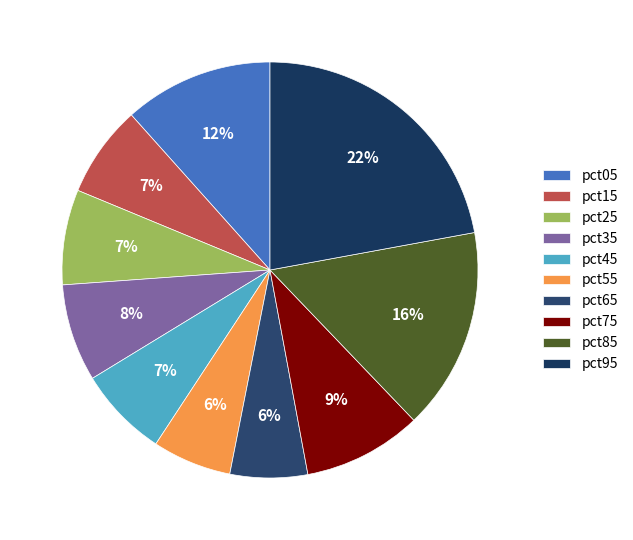

Which has a higher value, pct75 or pct85?

pct85